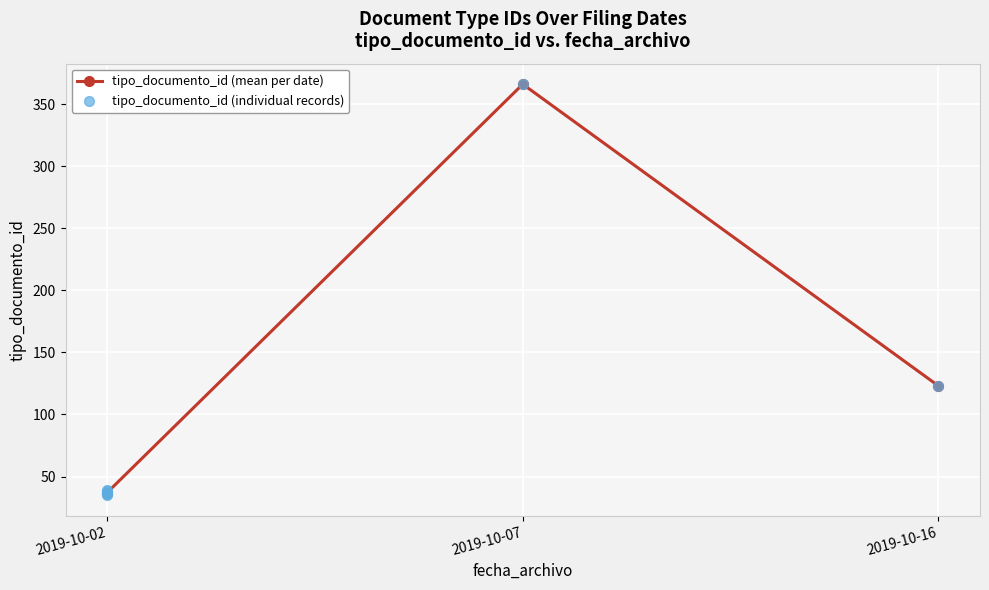

What is the ratio of the value at 2019-10-02 08:02:27 to the value at 2019-10-02 08:02:27?

1.0